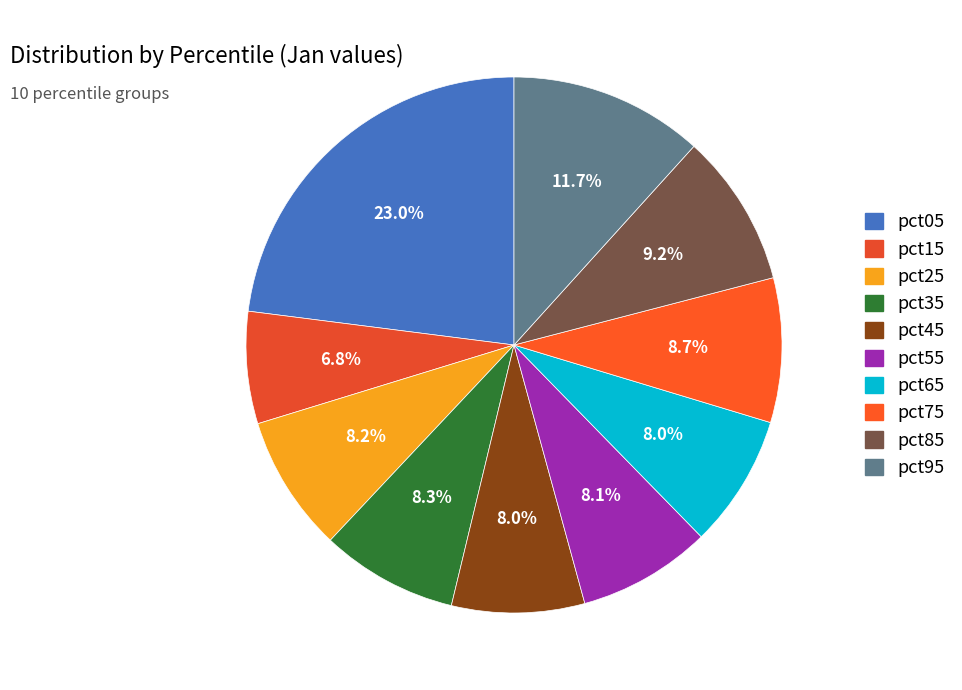

What is the total percentage of pct45 and pct55?

16.1%